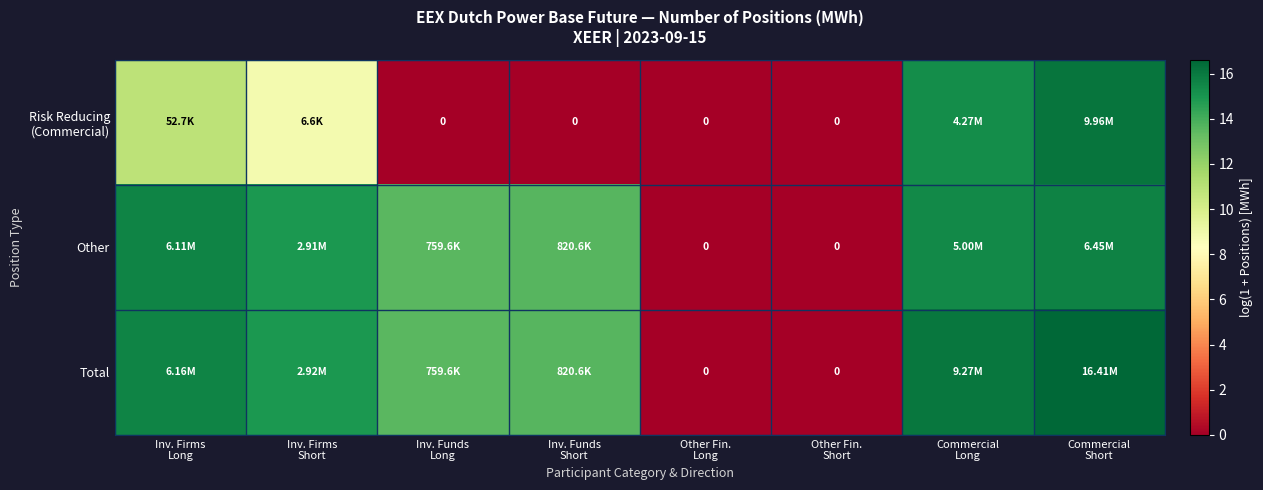

Is the value of Other at Inv. Funds Short greater than the value of Total at Commercial Short?

No